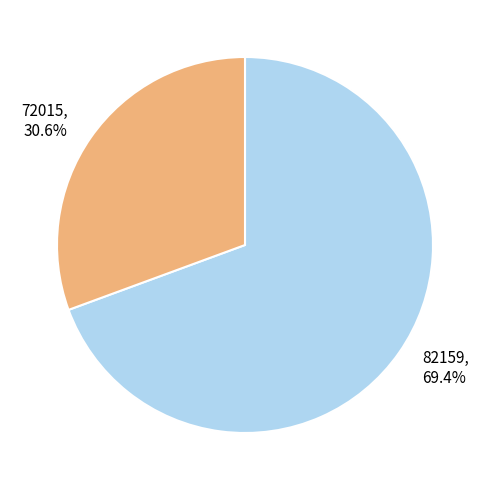

Which slice is the largest?

82159